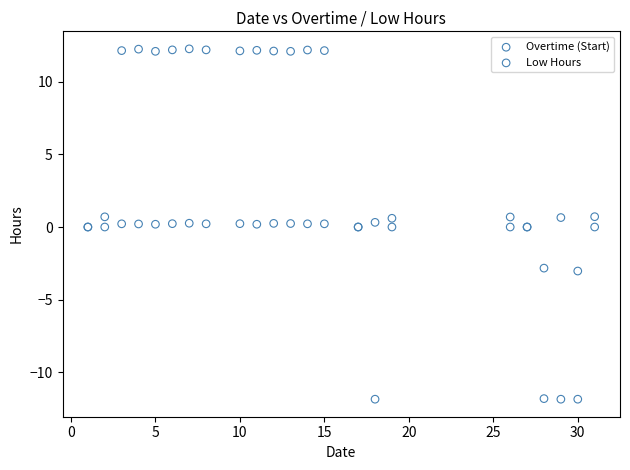

Which series has the widest spread of Y values?

Low Hours